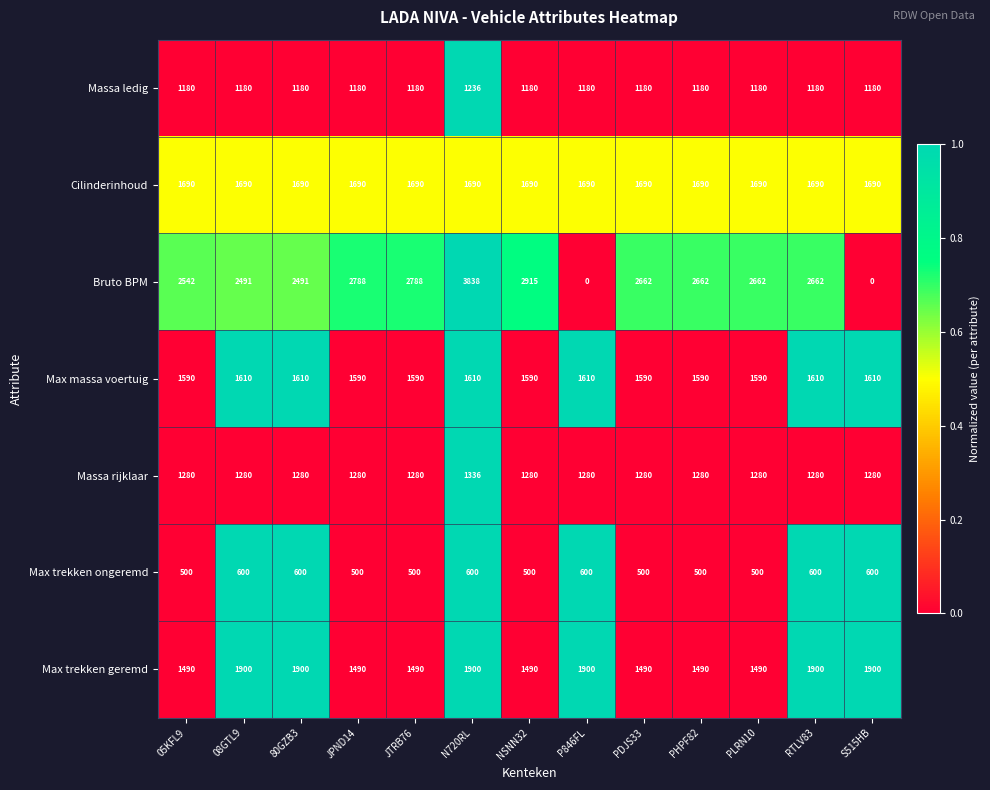

Which series changed the most between 80GZB3 and NSNN32?

Bruto BPM